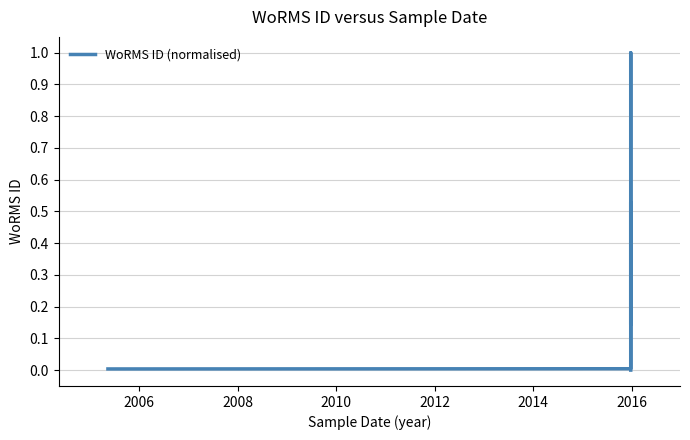

True or false: the data shows 0.0 at 2006.

True